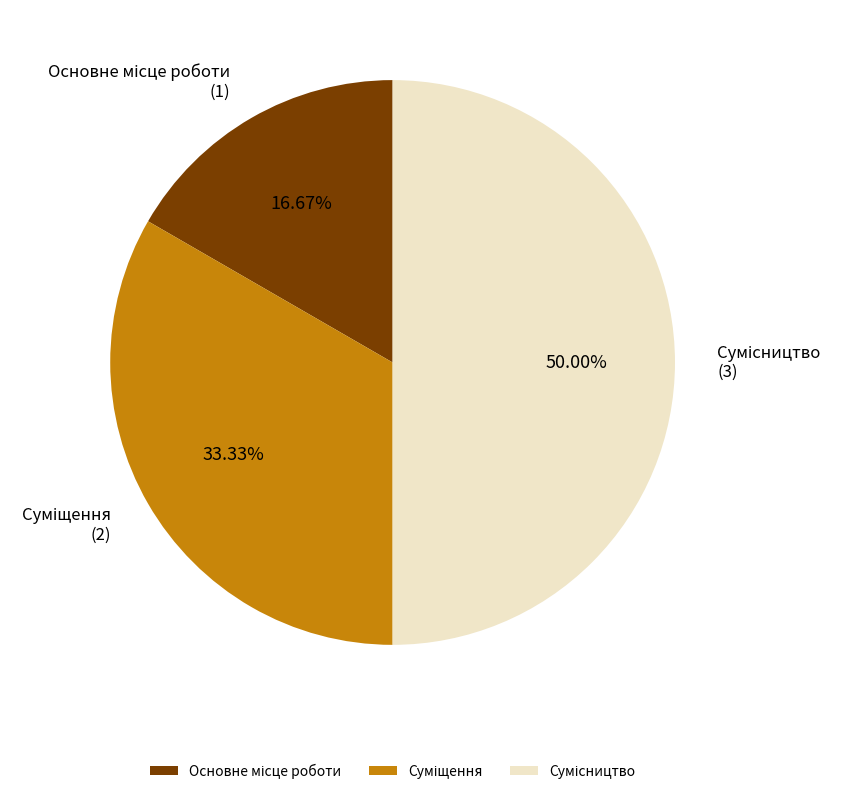

How many slices are in this pie chart?

3